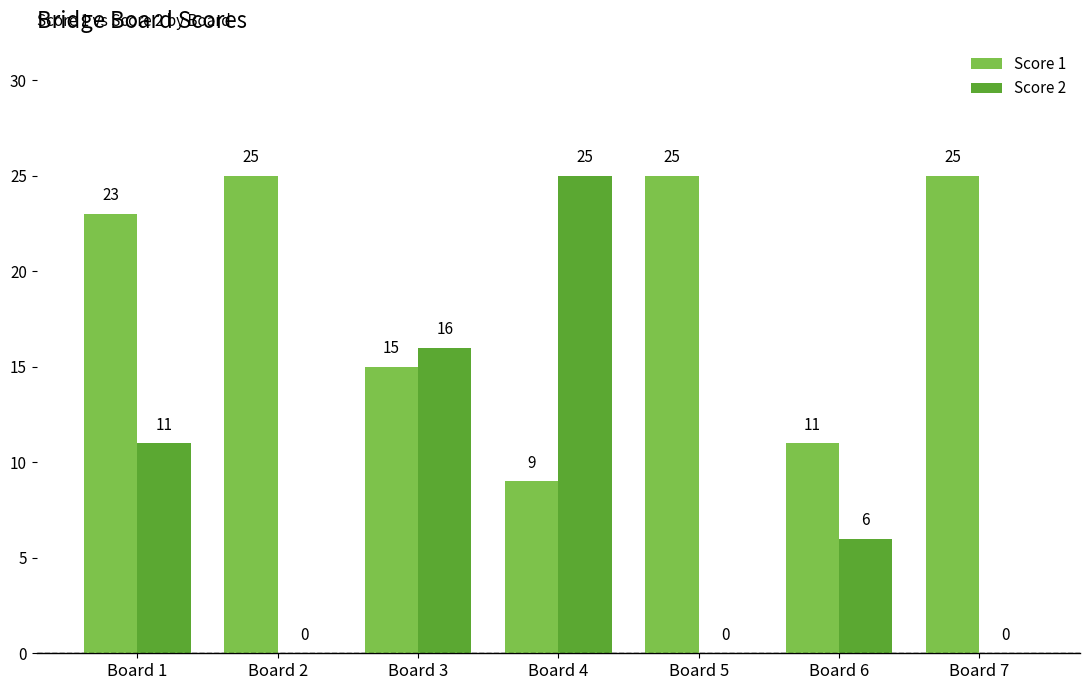

Between Board 3 and Board 4, which series saw the biggest shift?

Score 2